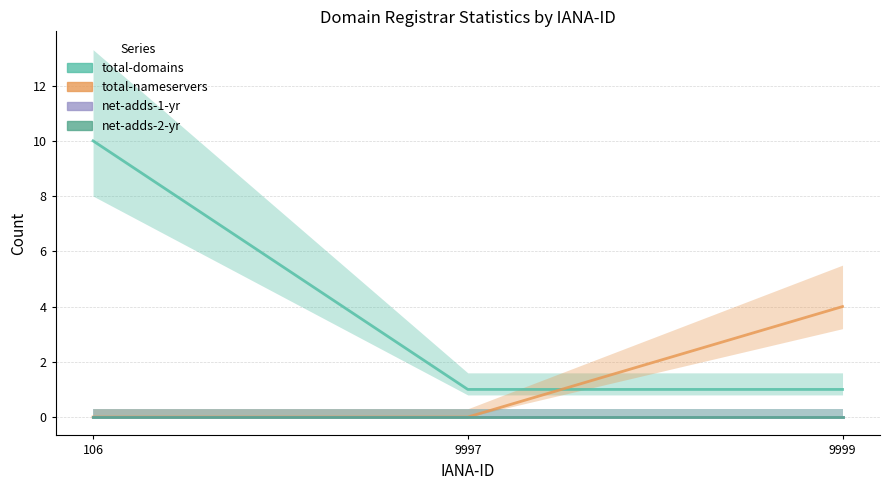

What is the total value across all series at 9997?

1